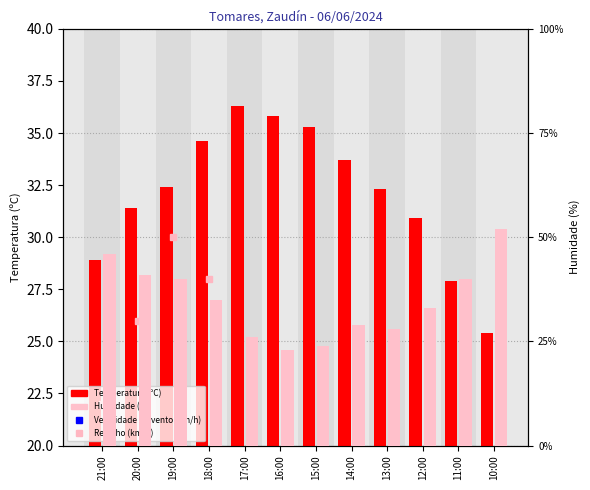

What is the sum of the Velocidade do vento (km/h) values at 18:00 and 13:00?

20.0